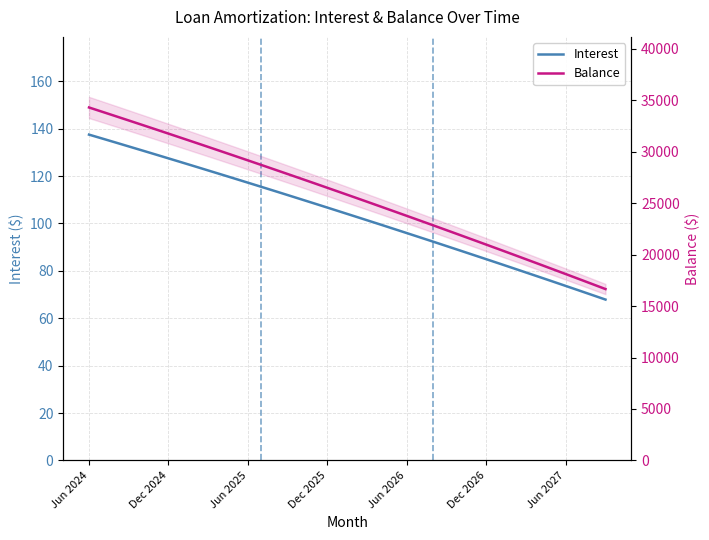

List the series in order of their overall mean, highest first.

Balance, Interest